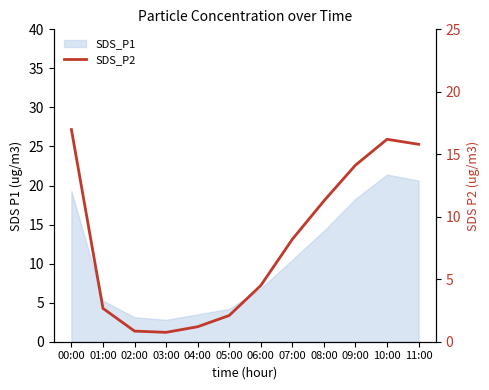

How many points are lower than both their immediate neighbors (excluding endpoints)?

1